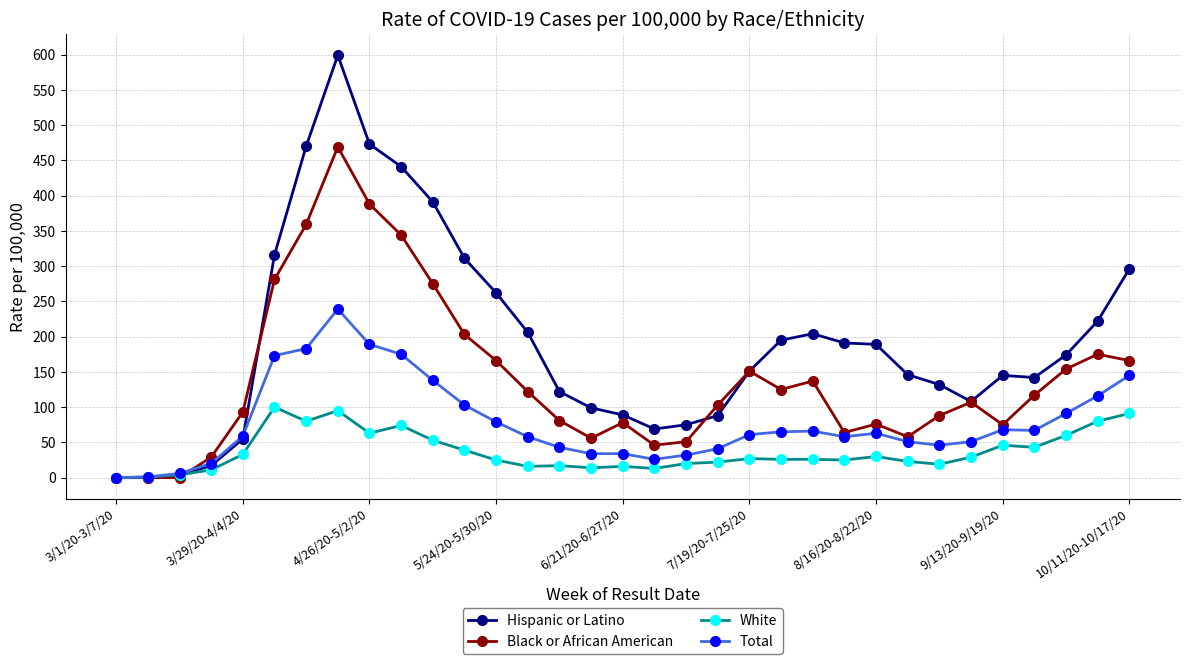

Which series has the widest spread of values?

Hispanic or Latino